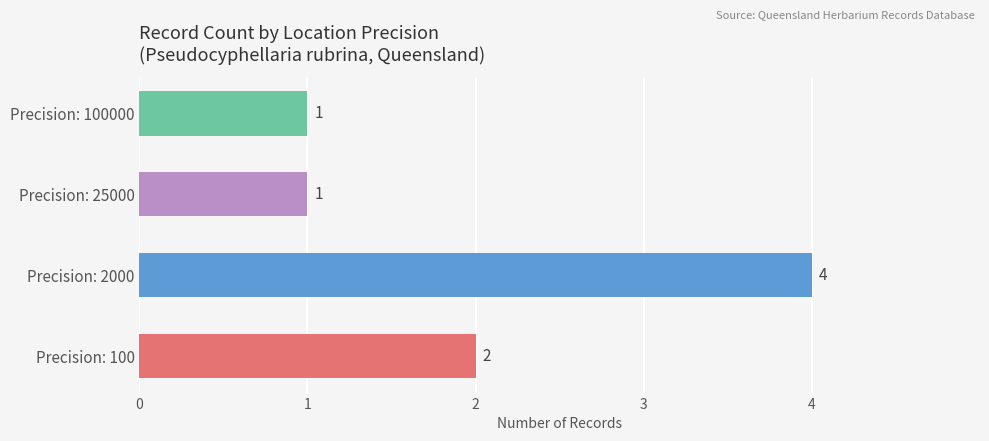

What is the average value?

2